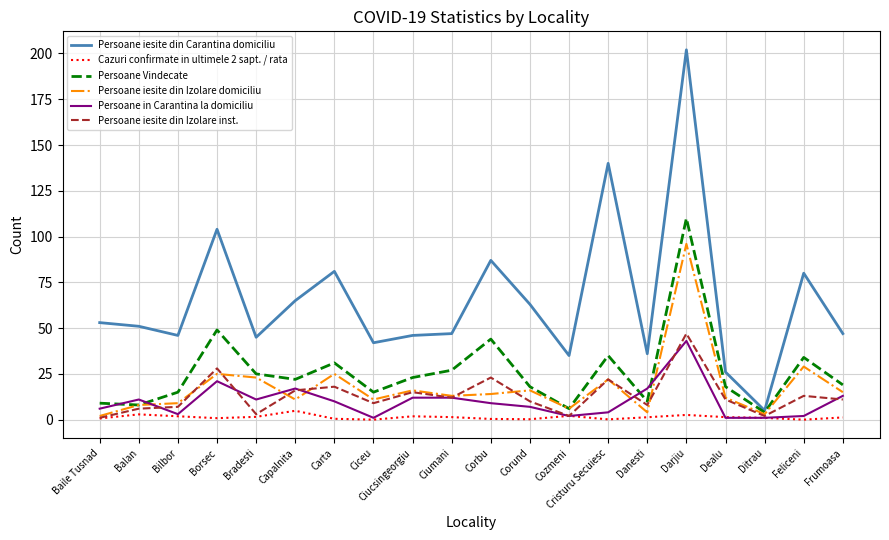

The Persoane Vindecate series shows 35.0 at Cristuru Secuiesc. True or false?

True